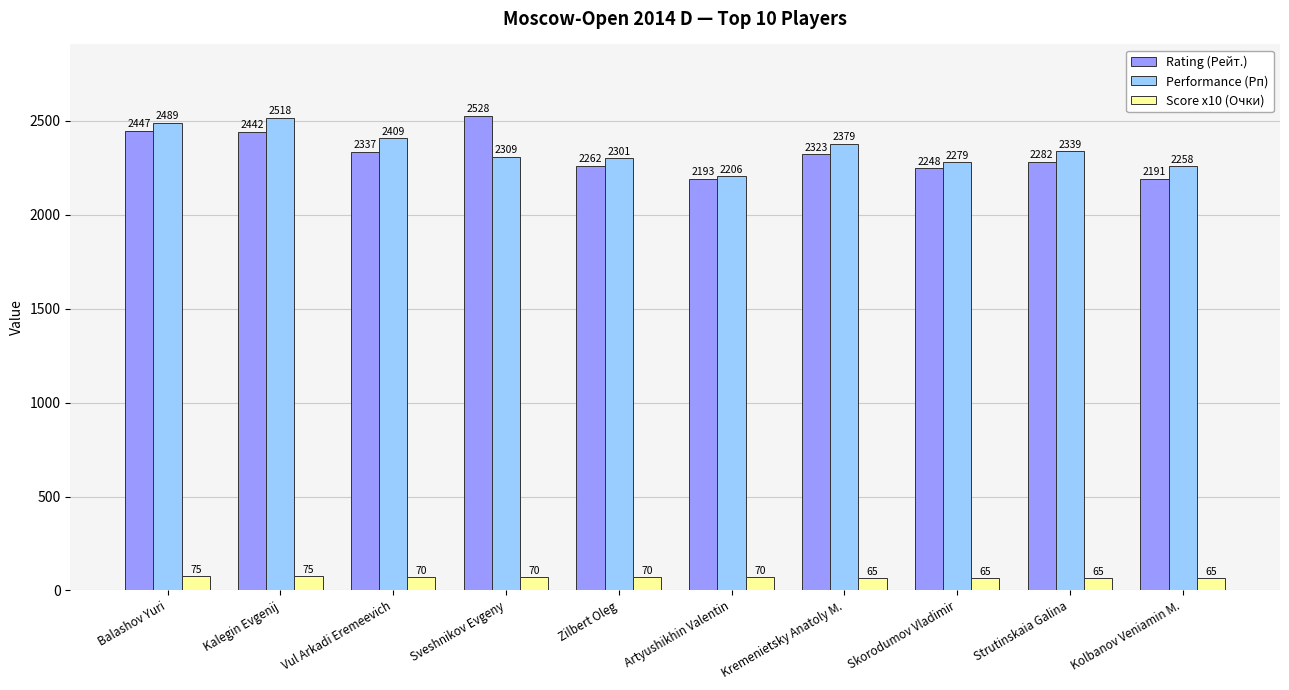

How many series are shown in this chart?

3